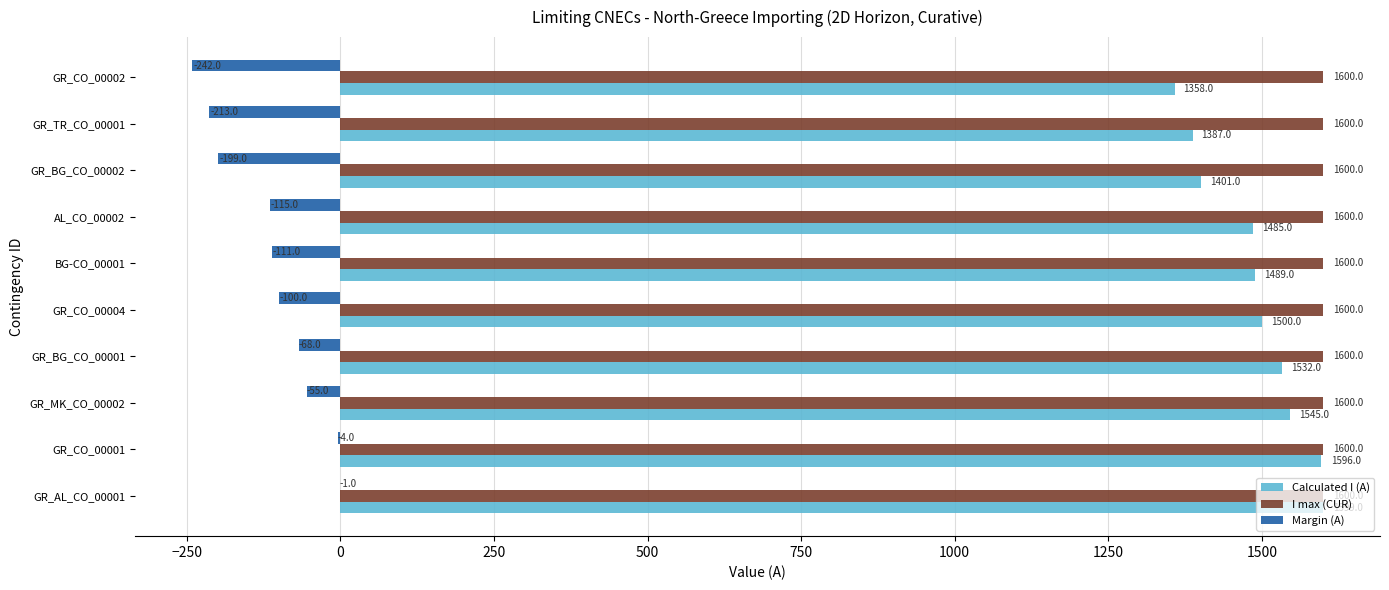

What is the total value across all series at GR_CO_00002?

2716